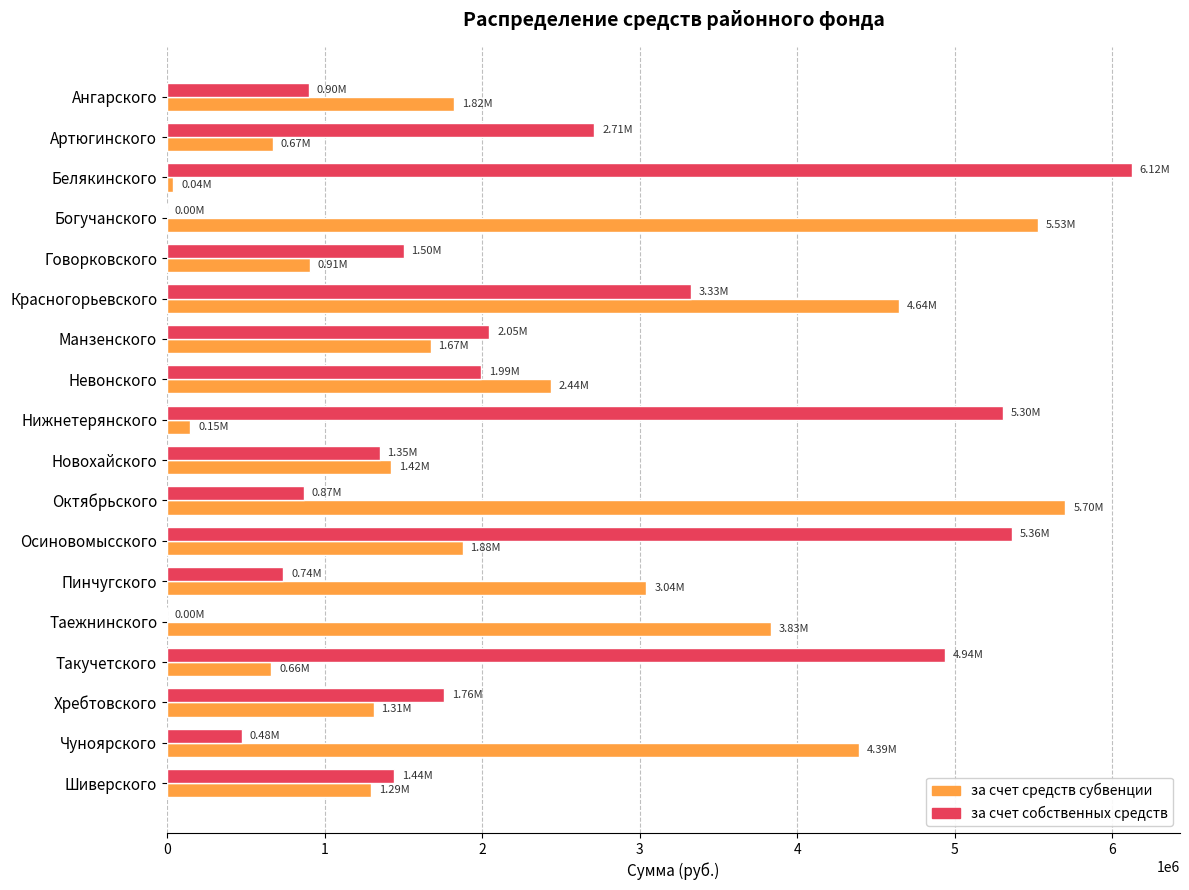

What is the sum of the за счет средств субвенции values at Новохайского and Нижнетерянского?

1567400